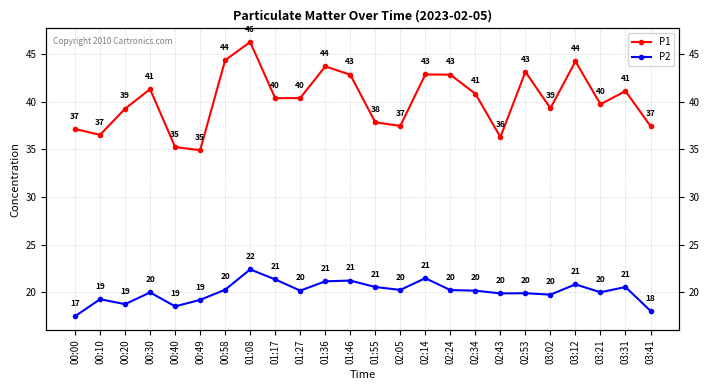

At how many categories does at least one series exceed 22?

24